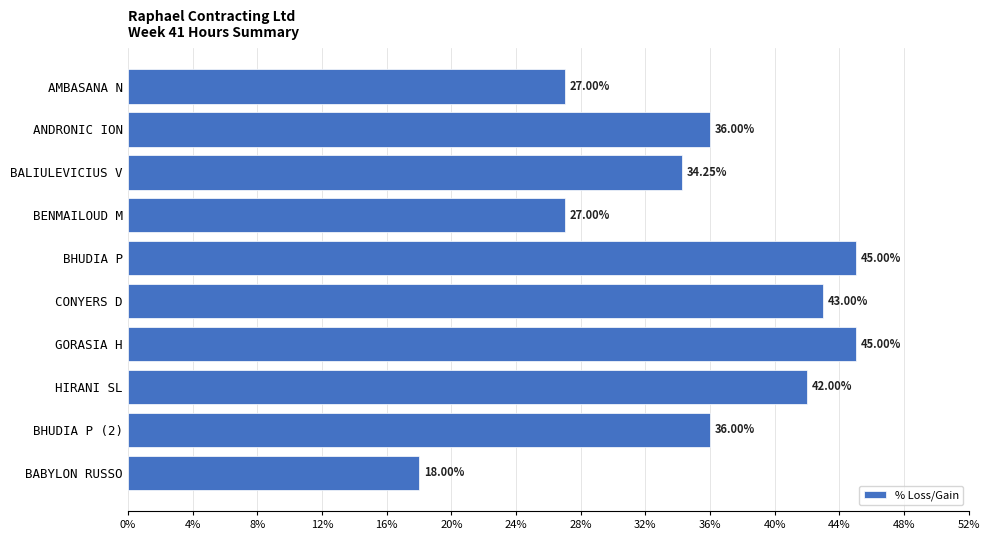

Which label corresponds to the smallest value in the chart?

BABYLON RUSSO